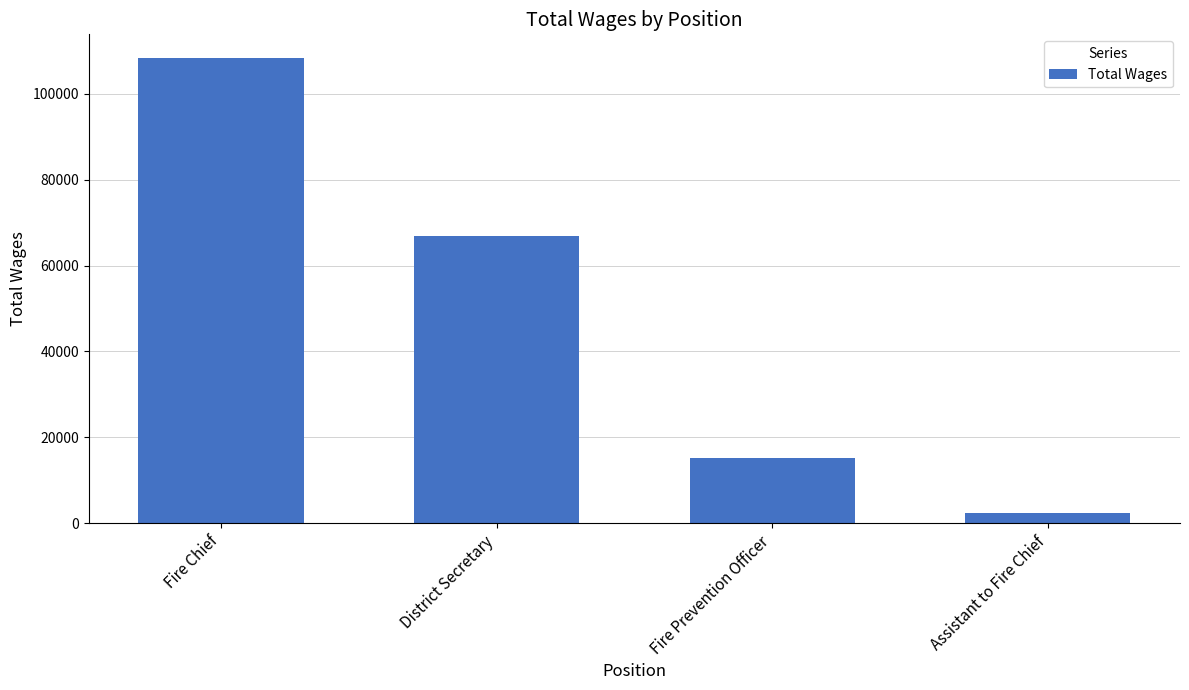

Rank the categories by value from highest to lowest.

Fire Chief, District Secretary, Fire Prevention Officer, Assistant to Fire Chief